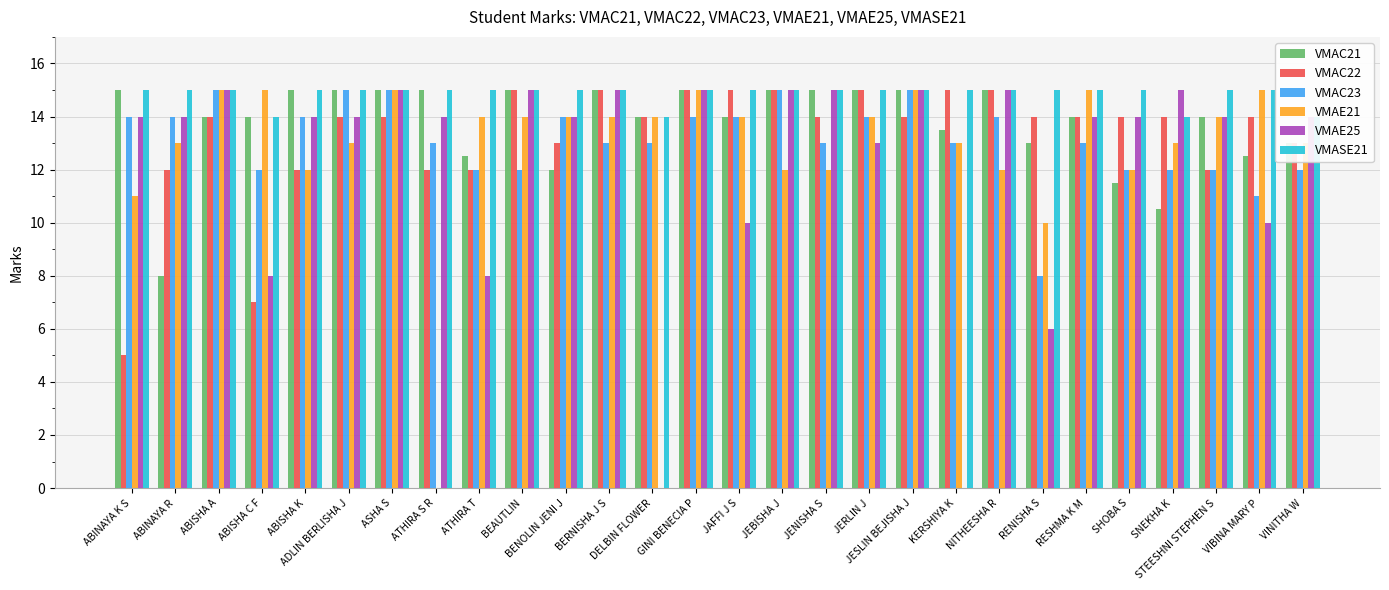

What is the difference between the highest and lowest values at SHOBA S?

3.5